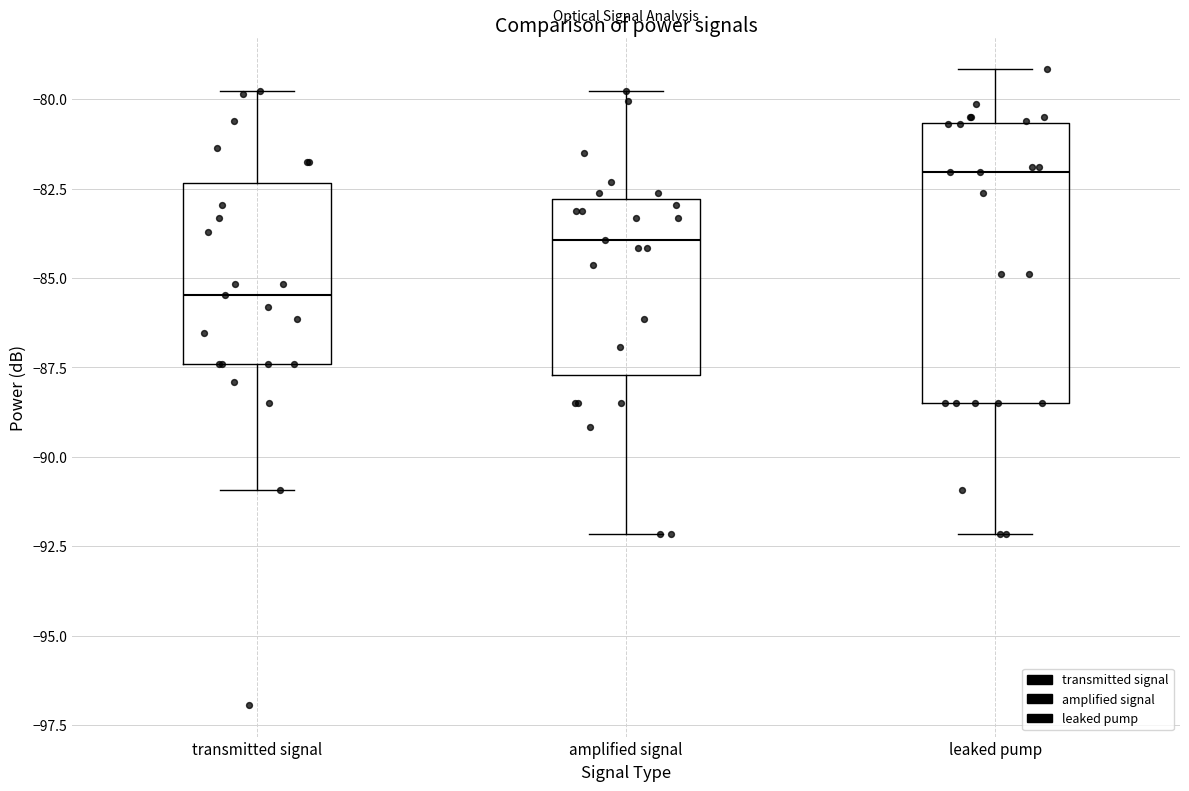

Where does the upper whisker of the box for amplified signal end on the y-axis? The values are not printed on the chart, so give them approximately, as read against the axis.

-80.0